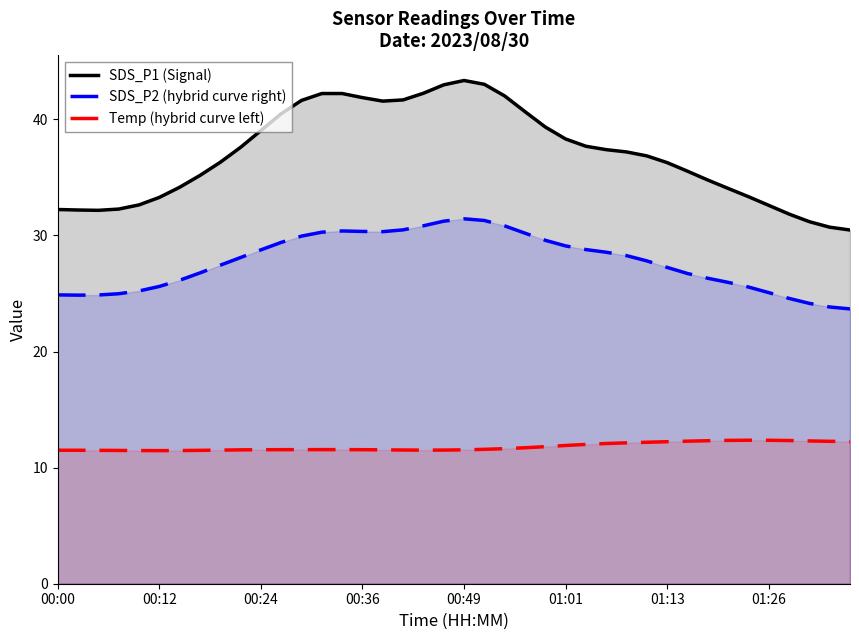

What is the difference between the maximum and minimum values in the SDS_P2 (hybrid curve right) series?

7.8